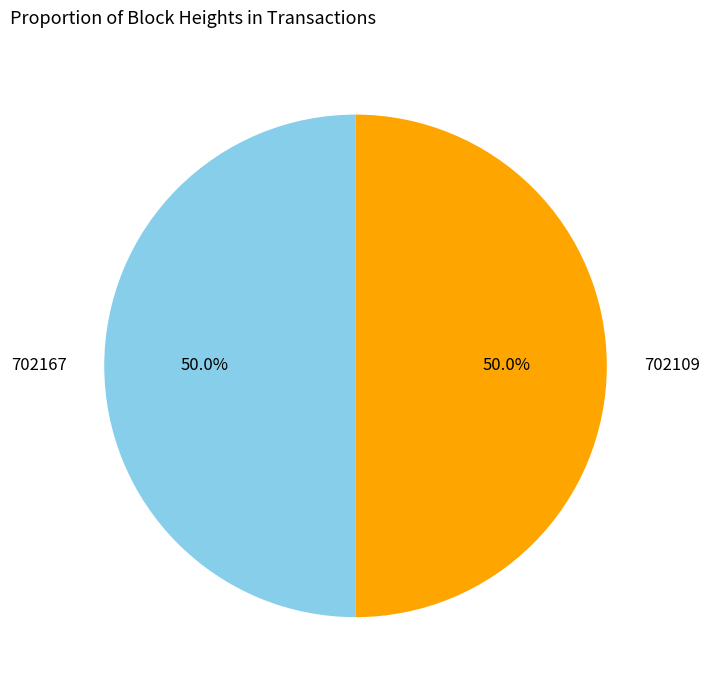

Count the number of slices in the pie.

2